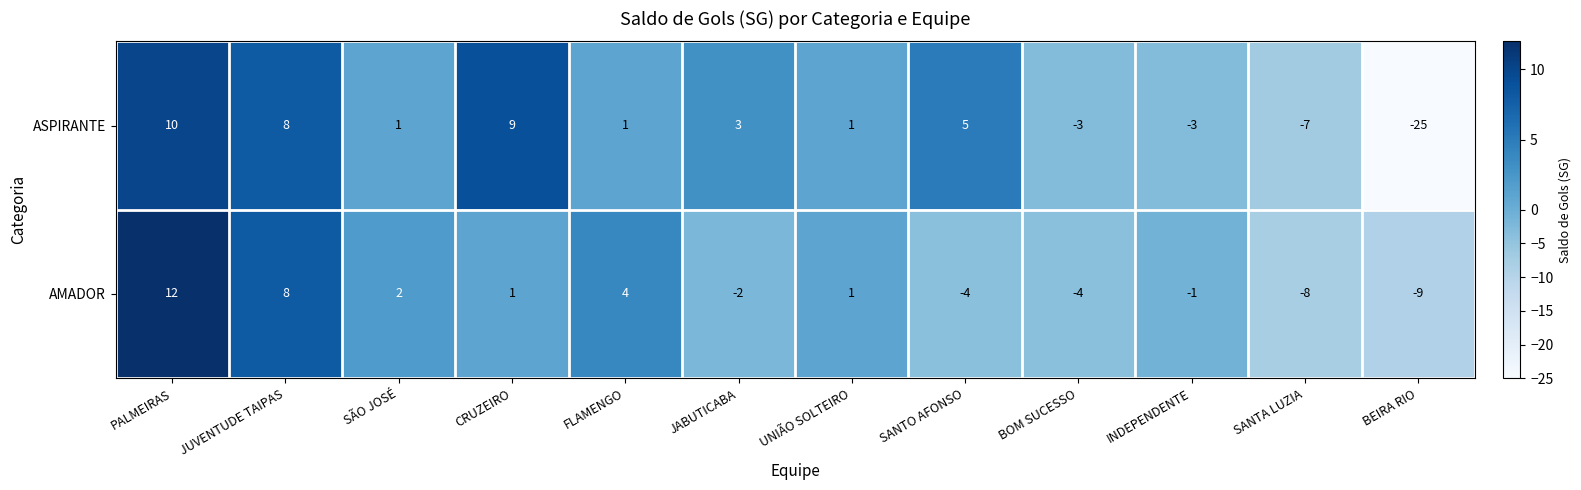

What value does the ASPIRANTE series have at PALMEIRAS?

10